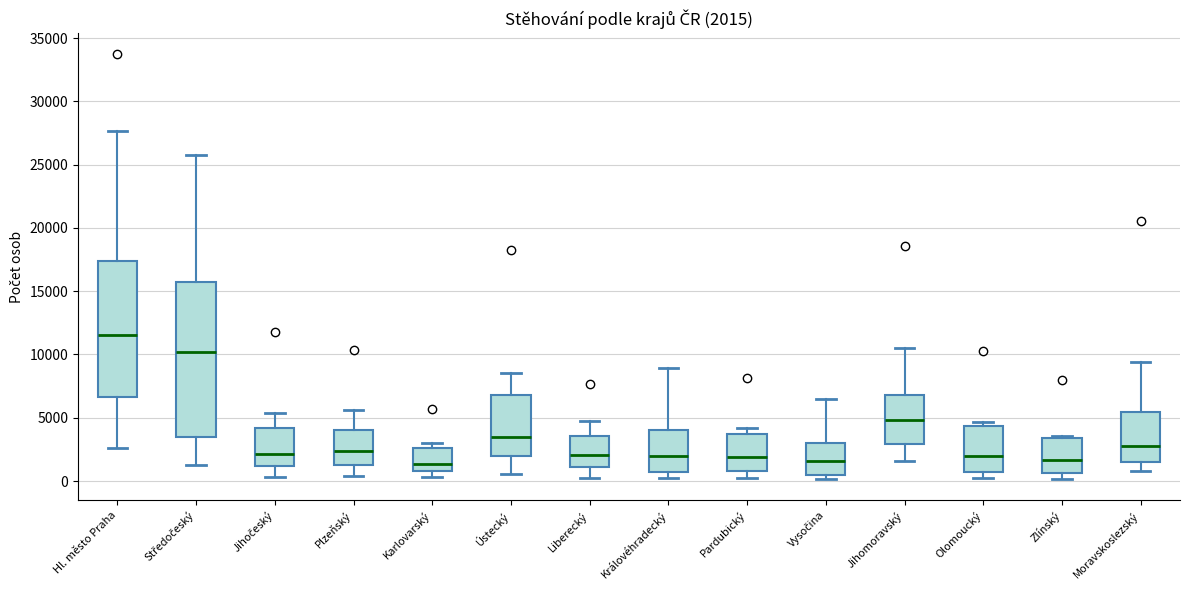

Which box has the highest median line?

Hl. město Praha